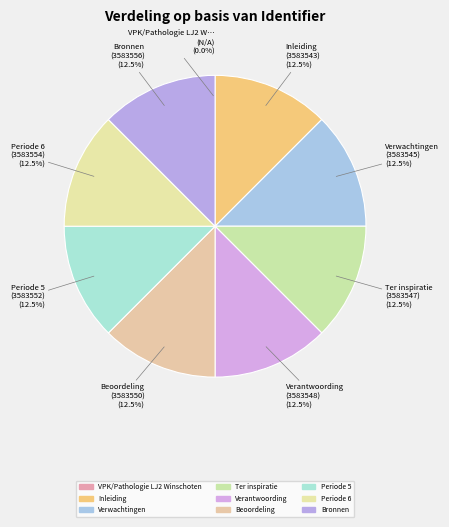

How many segments does this pie chart have?

9